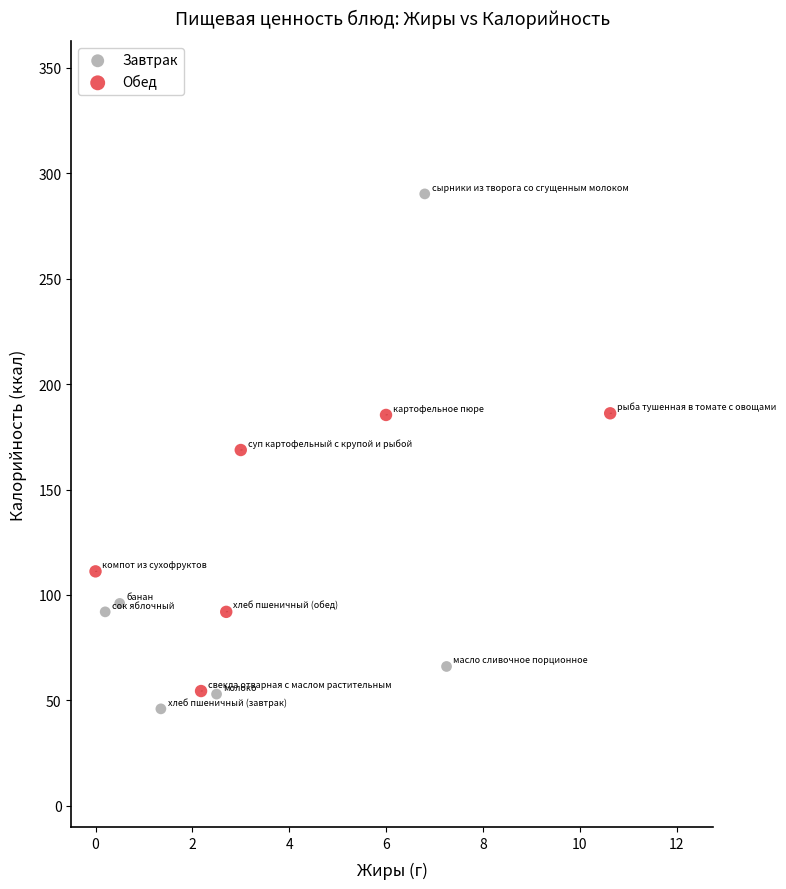

Which series contains the highest Y value?

Завтрак